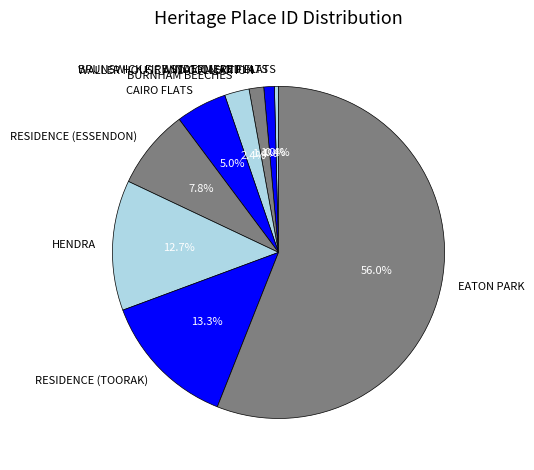

To the nearest percent, what is the combined percentage of BURNHAM BEECHES and EATON PARK?

58%